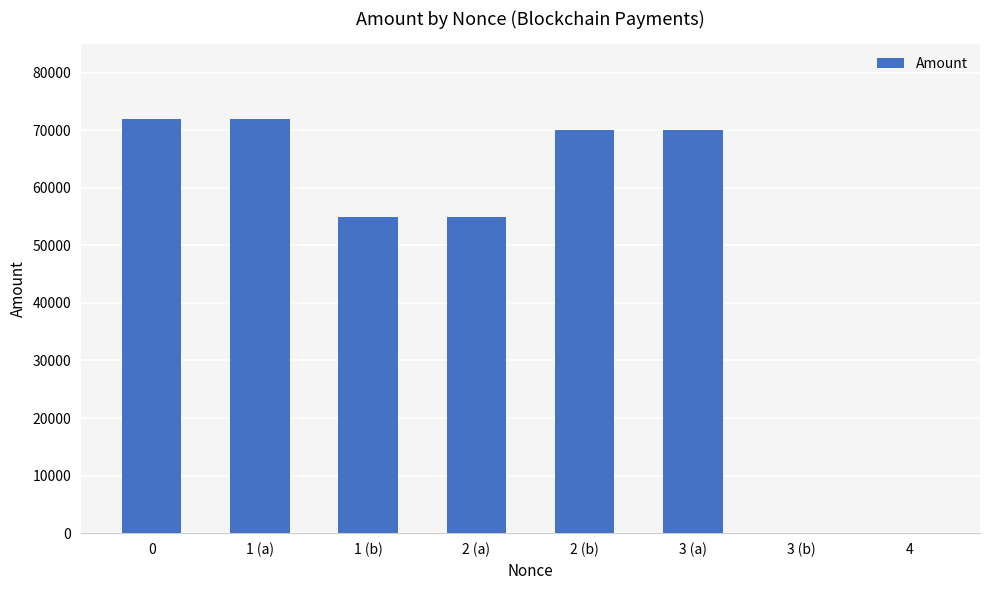

What is the sum of all values?

394198.8